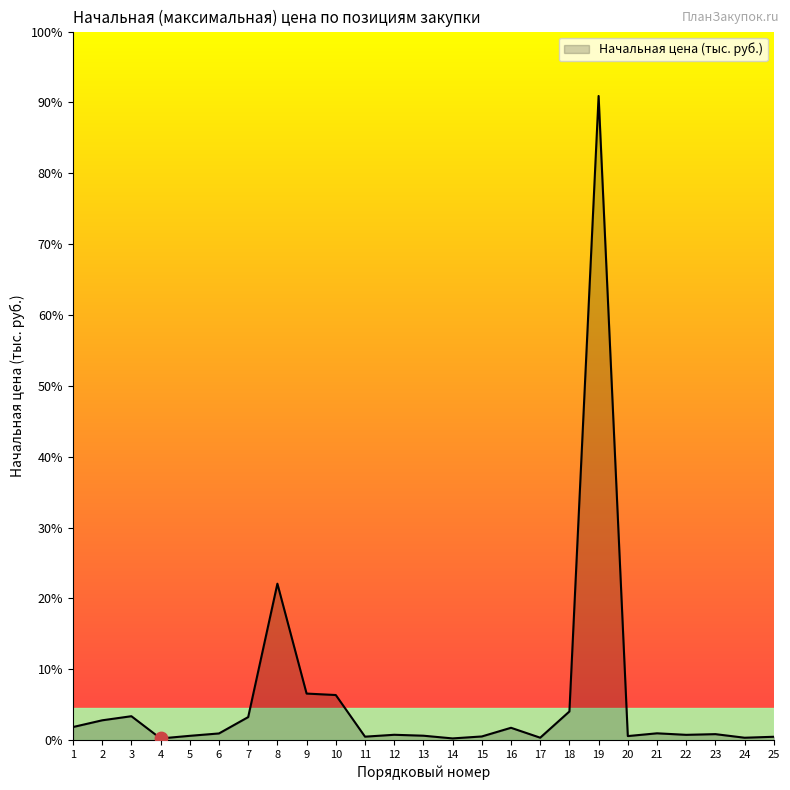

Does the chart have visible grid lines?

No